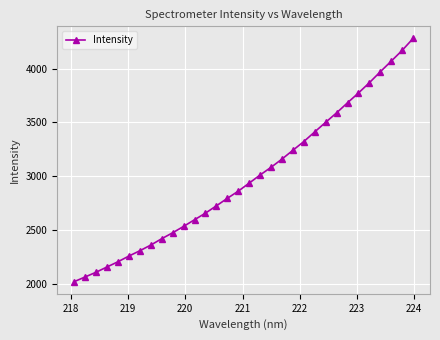

What is the value of the 26th point from the left?

3683.3